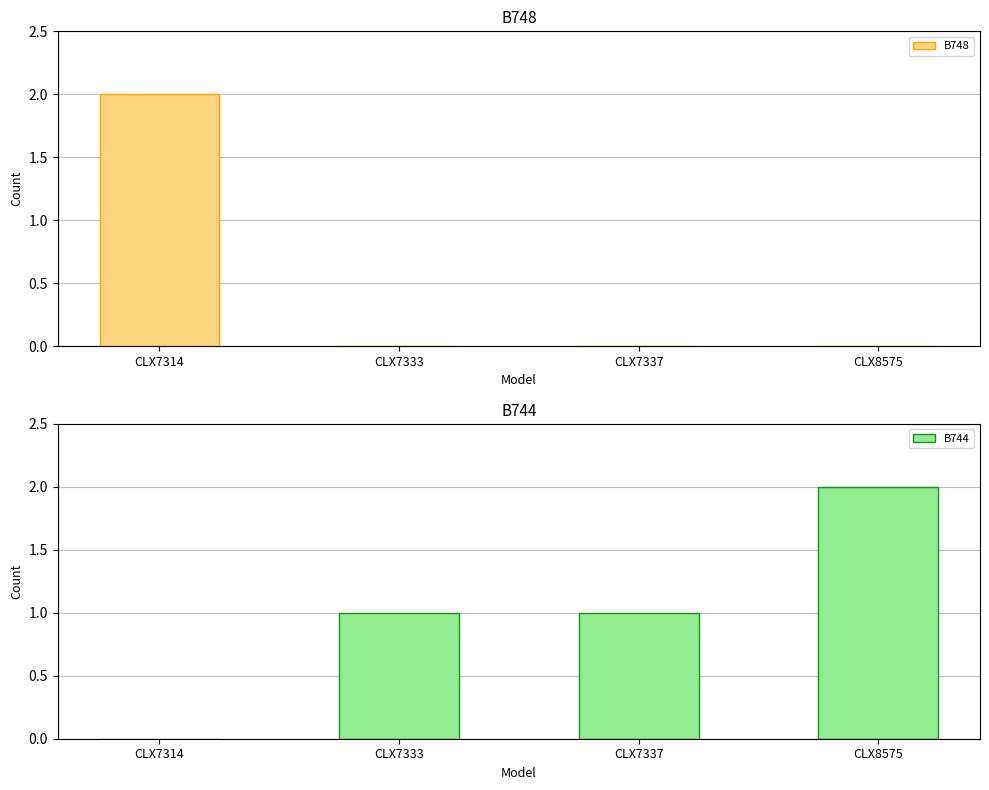

Where is B744 nearest to the value 1?

CLX7333